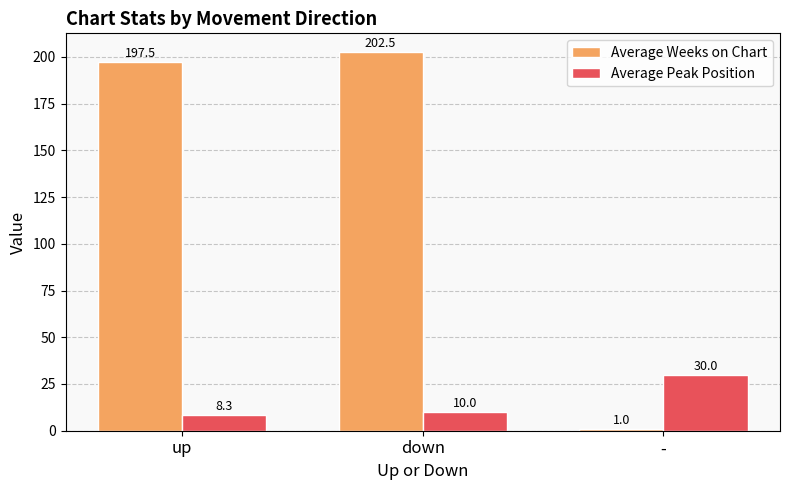

How many groups of bars are there?

3